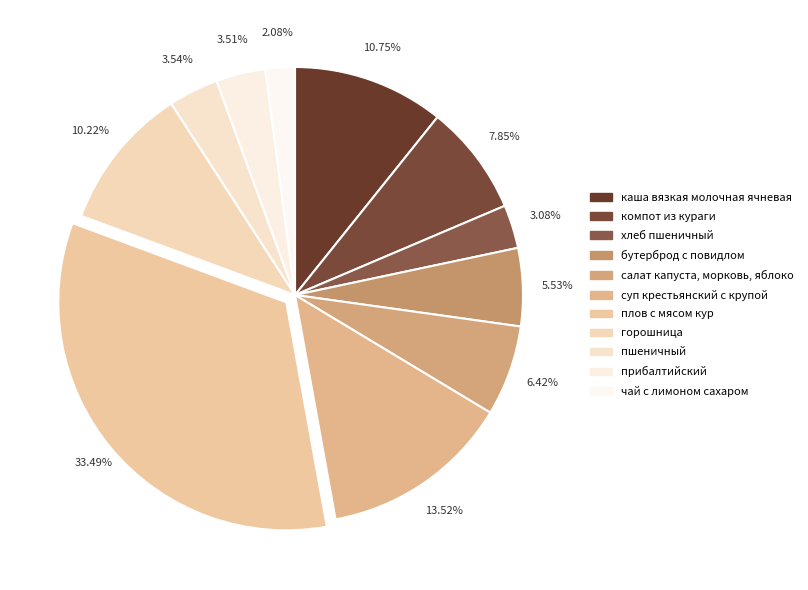

What is the largest slice in the pie chart?

плов с мясом кур